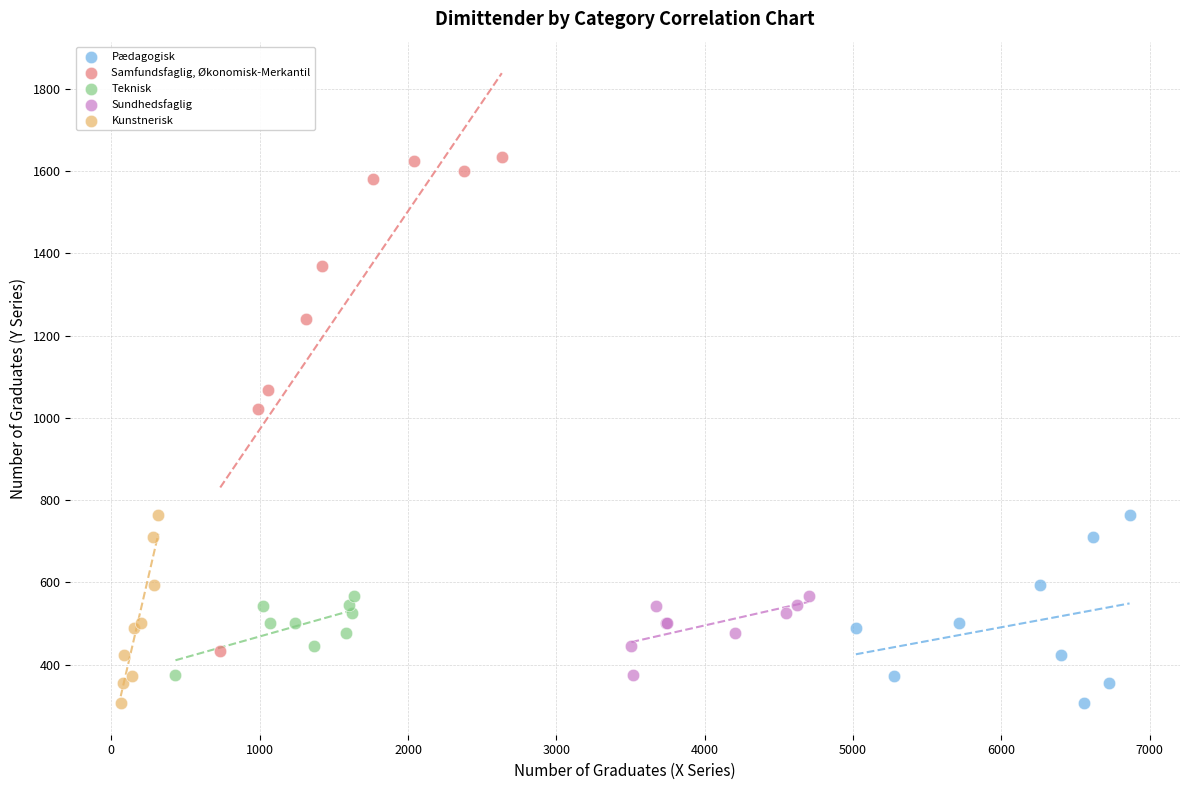

Which series has the largest Y range (max minus min)?

Samfundsfaglig, Økonomisk-Merkantil